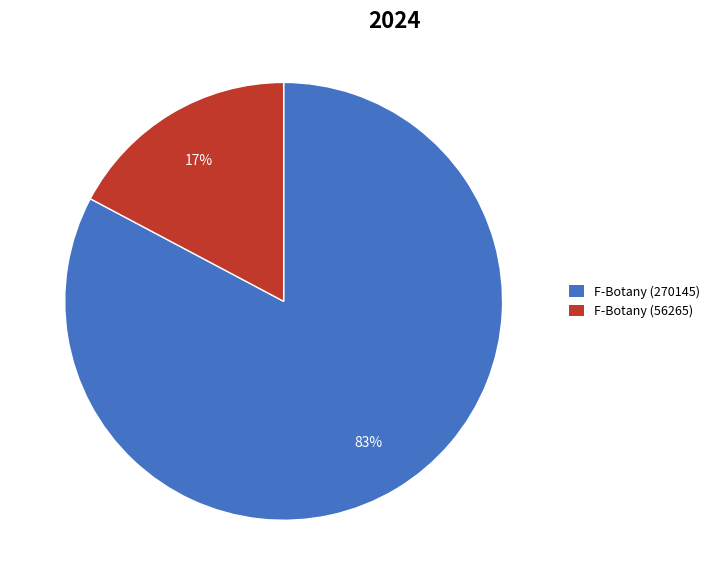

To the nearest percent, what is the difference between the F-Botany (56265) and F-Botany (270145) slice percentages?

66%